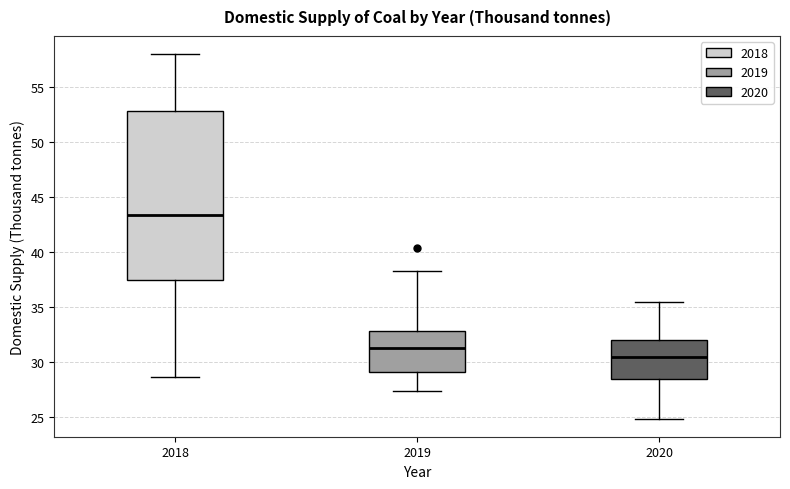

Reading left to right, transcribe this box plot: for each box, give where its median line is, the range the box spans, and where its two whiskers end, as read against the y-axis. The values are not printed on the chart, so give them approximately, as read against the axis.

2018: median 43.5, box 37.5 to 53.0, whiskers 28.5 to 58.0
2019: median 31.5, box 29.0 to 33.0, whiskers 27.5 to 38.5
2020: median 30.5, box 28.5 to 32.0, whiskers 25.0 to 35.5